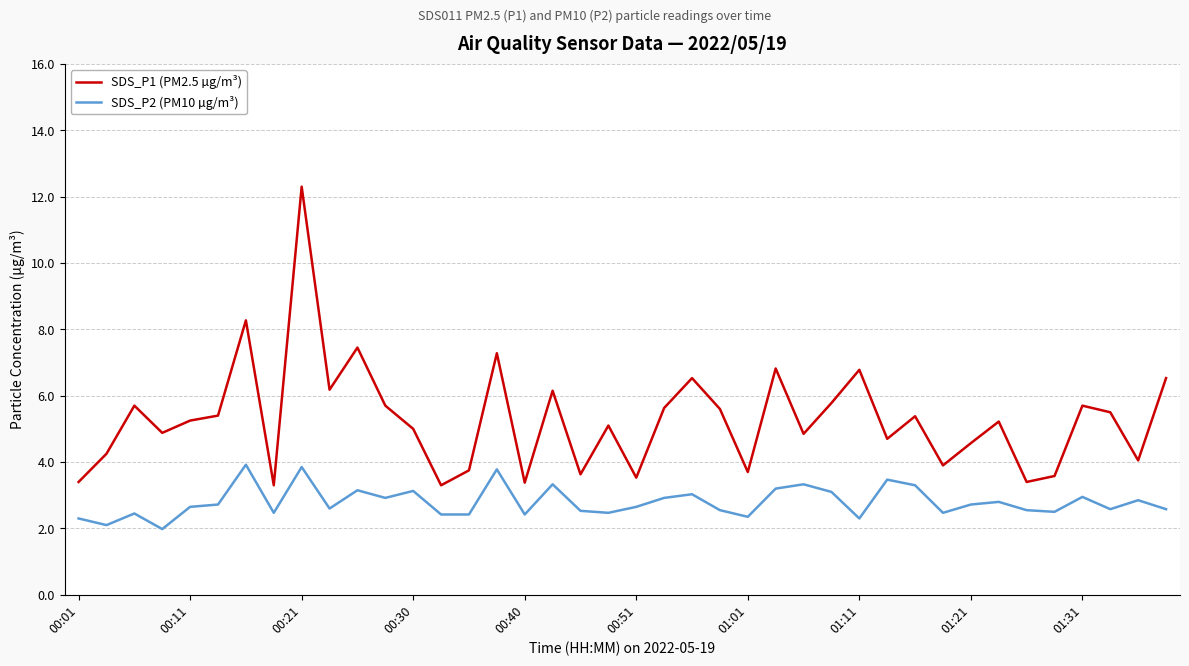

What are all the series names shown in the legend?

SDS_P1 (PM2.5 µg/m³), SDS_P2 (PM10 µg/m³)